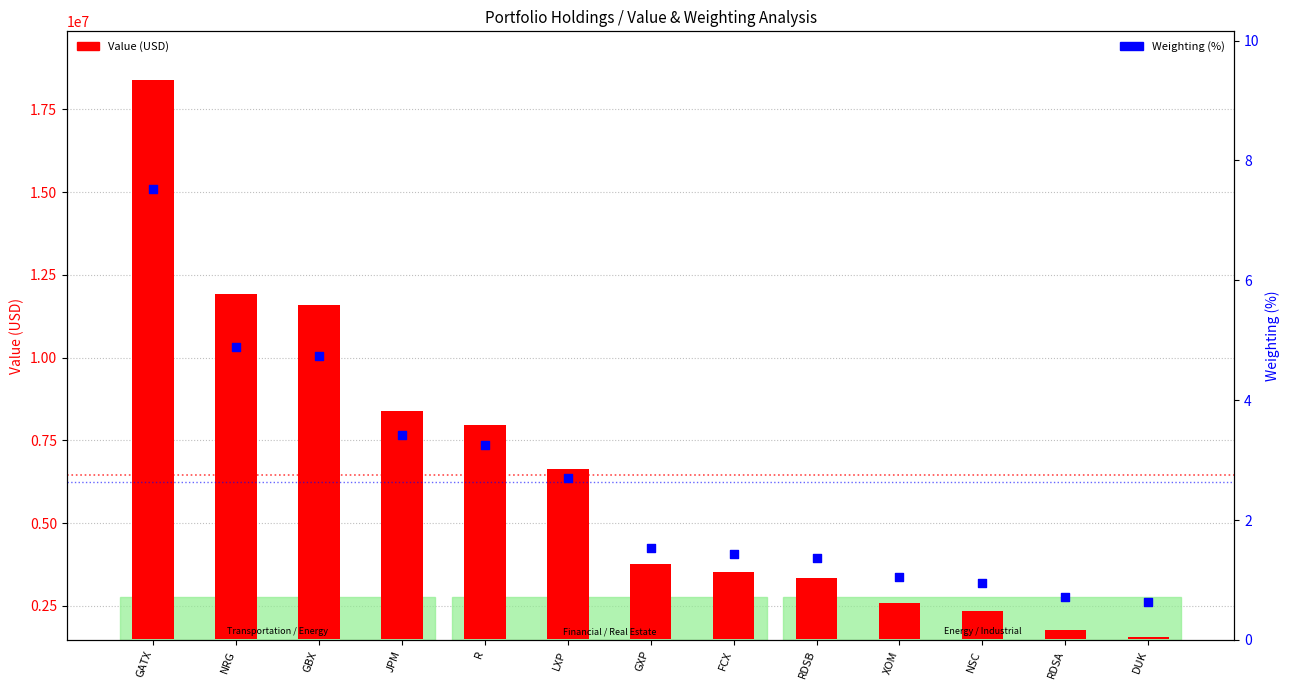

Which series has the widest spread of Y values?

Value (USD)